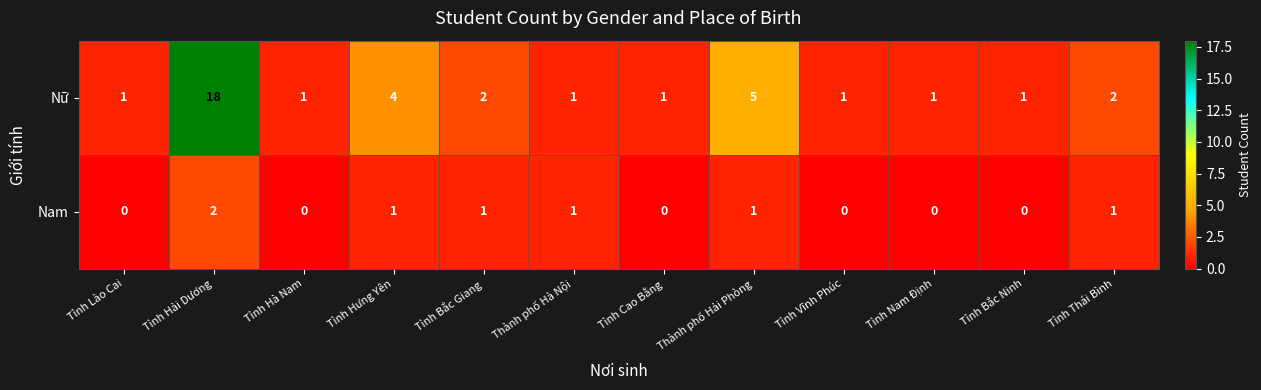

Rank the series by their average value, from lowest to highest.

Nam, Nữ